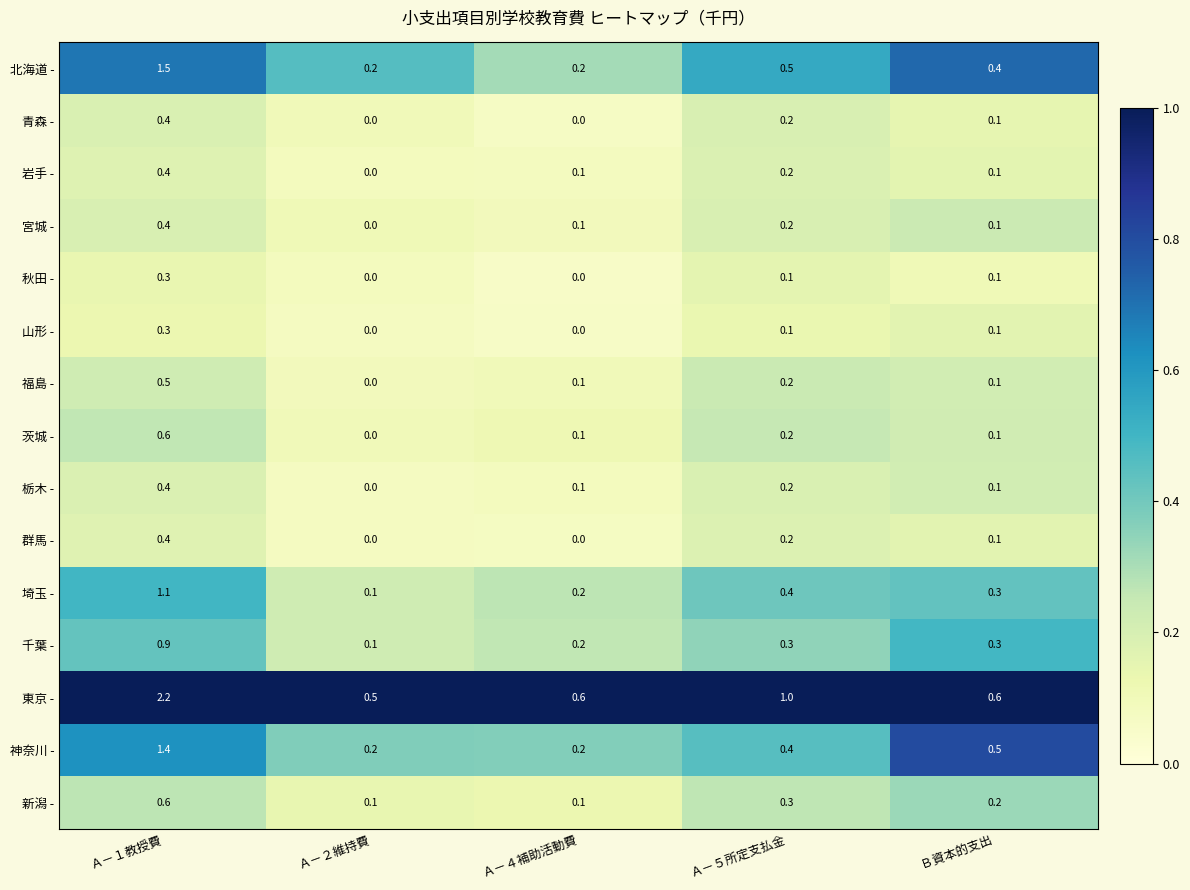

Which series has the largest total across all categories?

東京 -